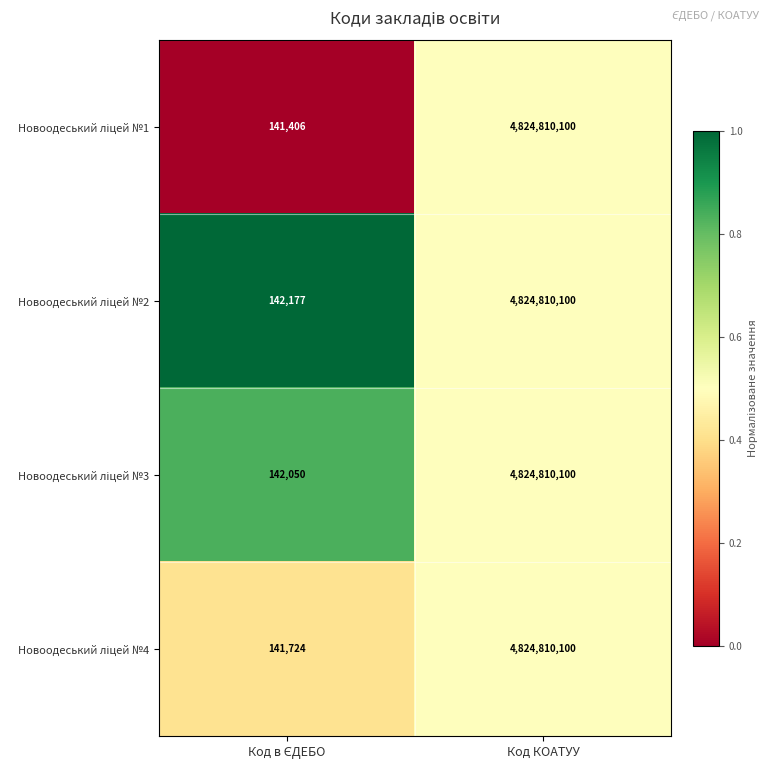

At which category is the sum across all series the highest?

Код КОАТУУ